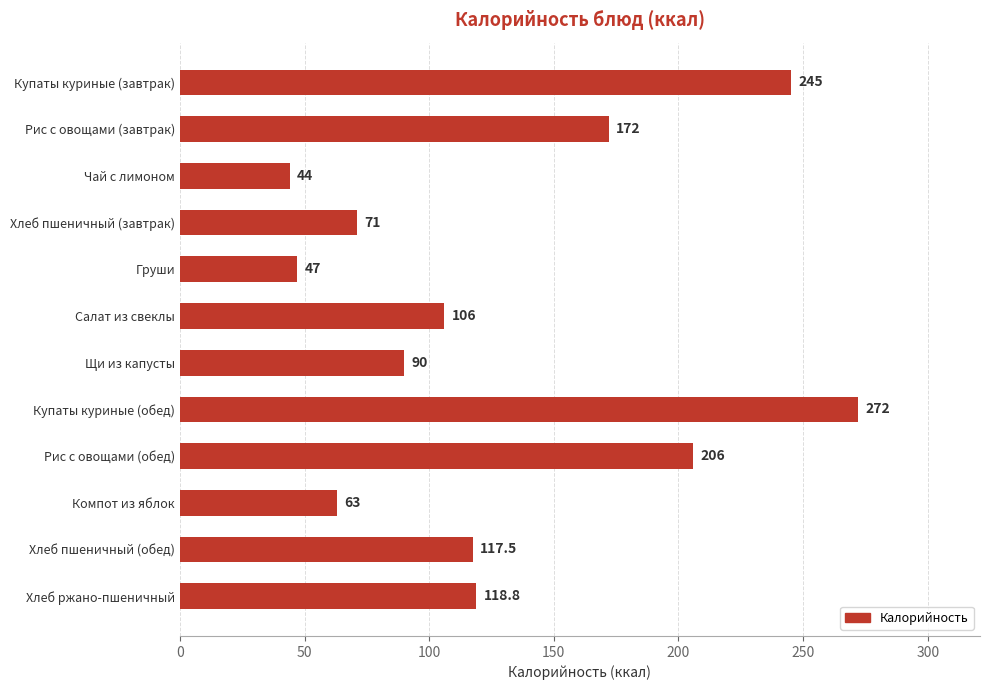

Rank the categories by value from lowest to highest.

Чай с лимоном, Груши, Компот из яблок, Хлеб пшеничный (завтрак), Щи из капусты, Салат из свеклы, Хлеб пшеничный (обед), Хлеб ржано-пшеничный, Рис с овощами (завтрак), Рис с овощами (обед), Купаты куриные (завтрак), Купаты куриные (обед)